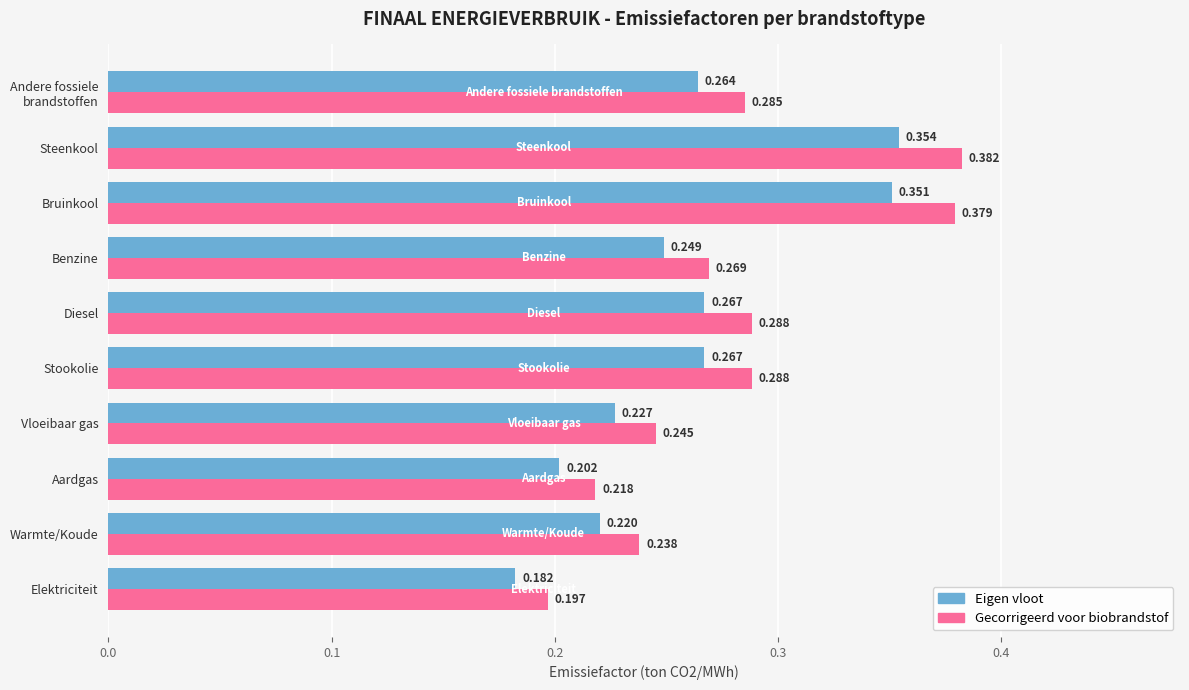

Which category has the lowest value across all series?

Elektriciteit